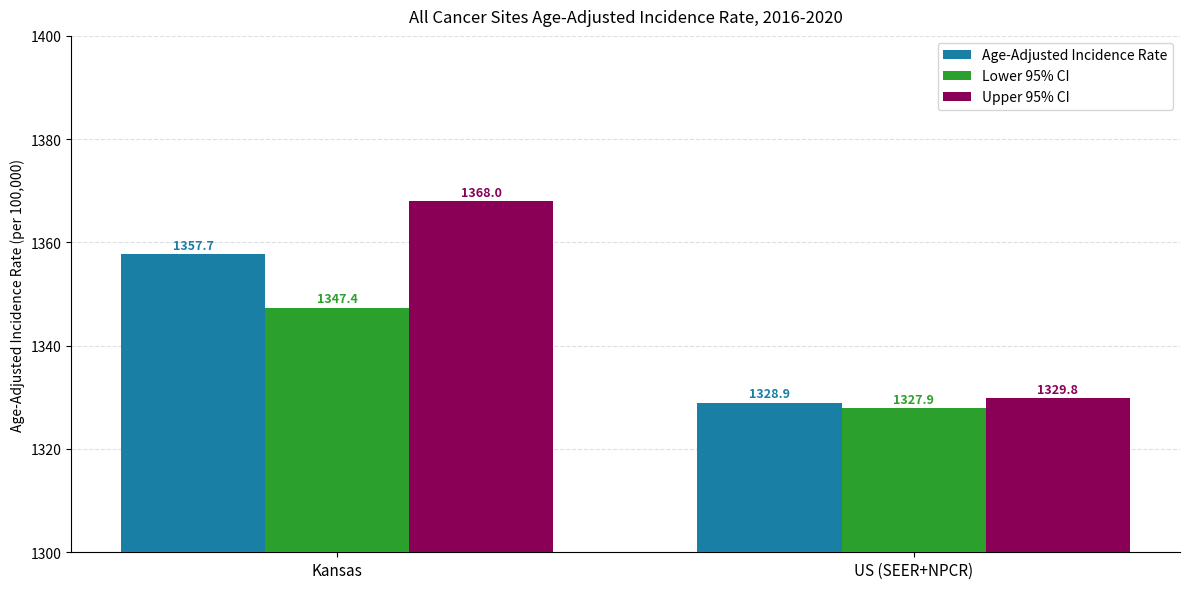

Reading right to left, transcribe all the data shown in this chart.

Age-Adjusted Incidence Rate: 1328.9	1357.7
Lower 95% CI: 1327.9	1347.4
Upper 95% CI: 1329.8	1368.0